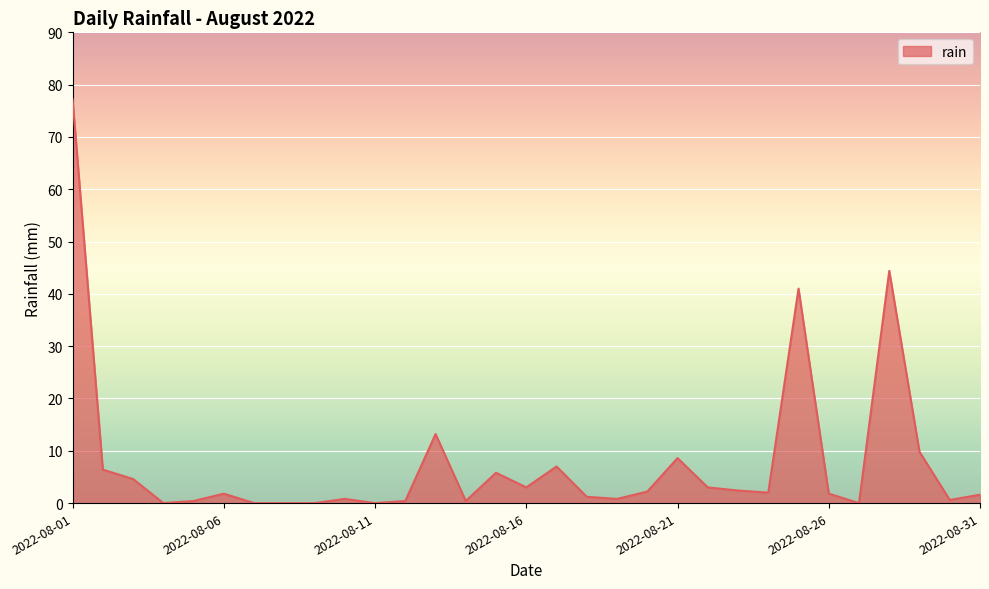

What is the difference between the maximum and minimum values?

77.2